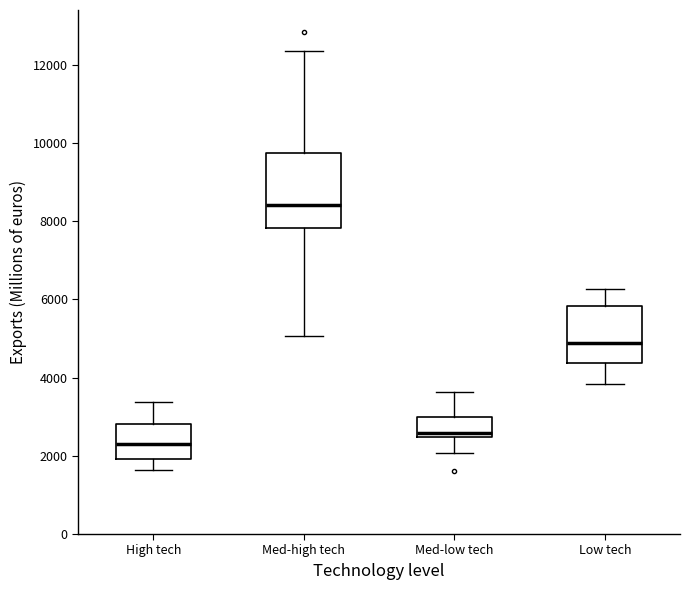

Reading left to right, read every box against the y-axis: the position of its median line, the range the box covers, and the ends of its whiskers. The values are not printed on the chart, so give them approximately, as read against the axis.

High tech: median 2200, box 2000 to 2800, whiskers 1600 to 3400
Med-high tech: median 8400, box 7800 to 9800, whiskers 5000 to 12400
Med-low tech: median 2600, box 2400 to 3000, whiskers 2000 to 3600
Low tech: median 4800, box 4400 to 5800, whiskers 3800 to 6200